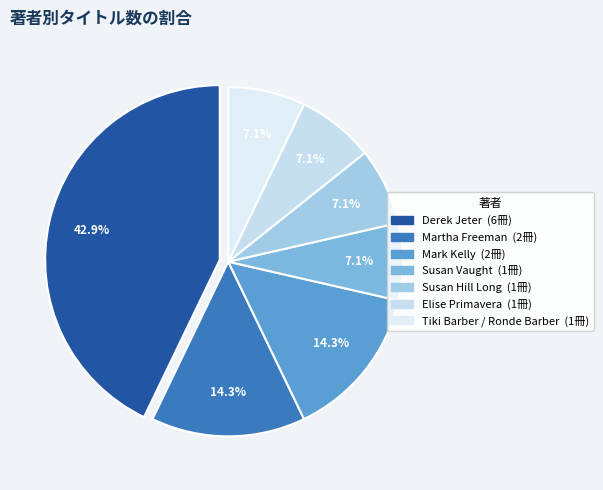

Is it true that Susan Vaught is 1% of the pie?

False